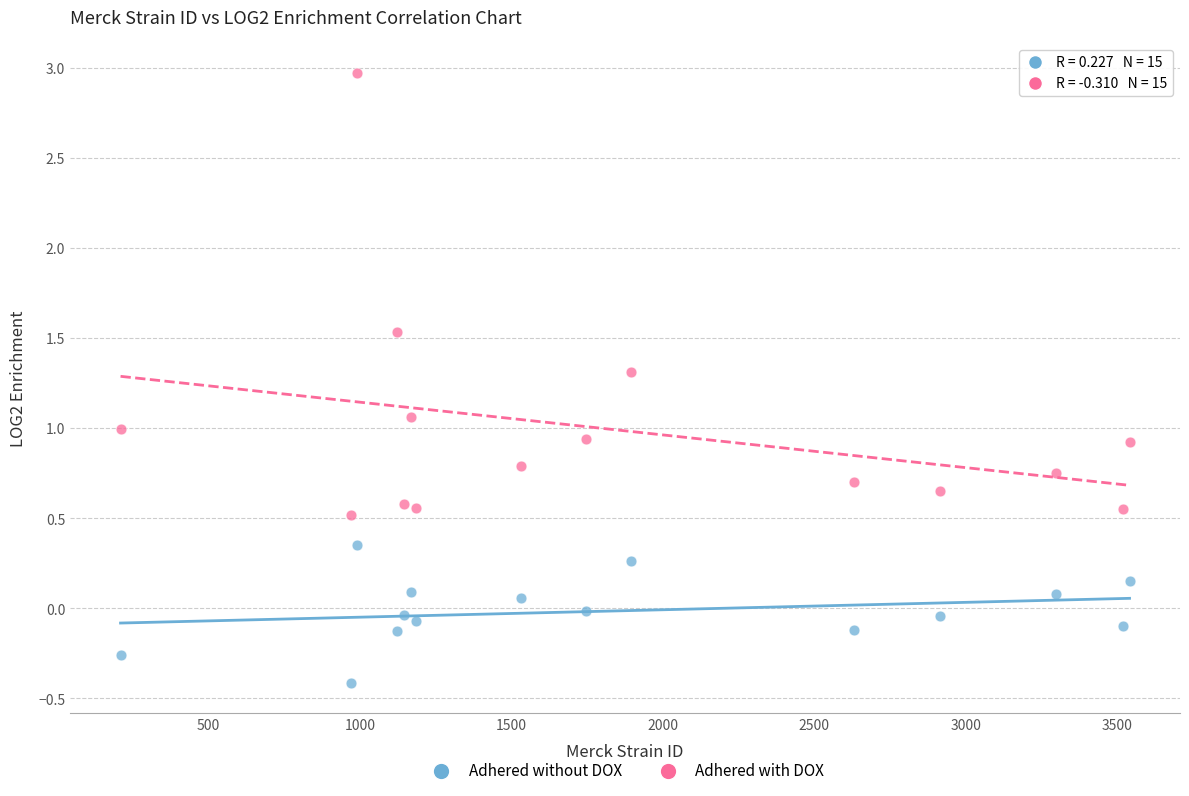

Across all data points, what is the range of Y values (max minus min)?

3.4